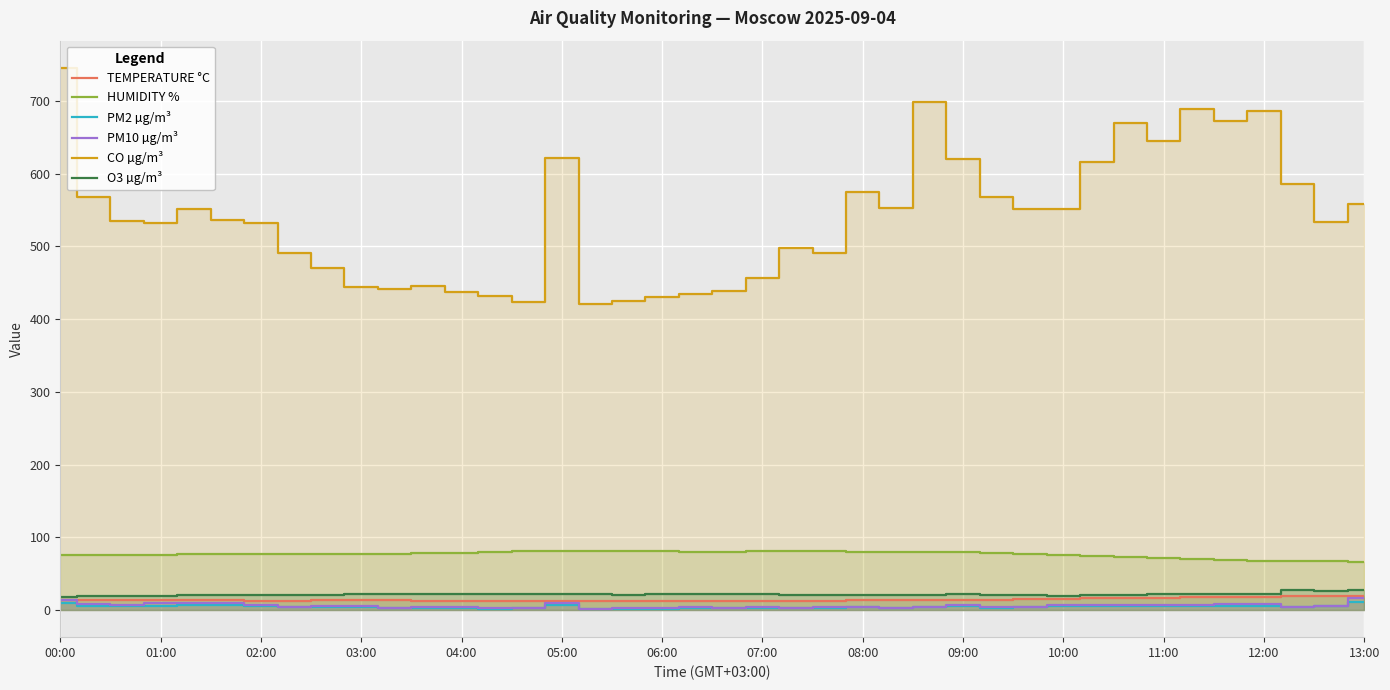

What is the minimum value shown in the chart?

1.4